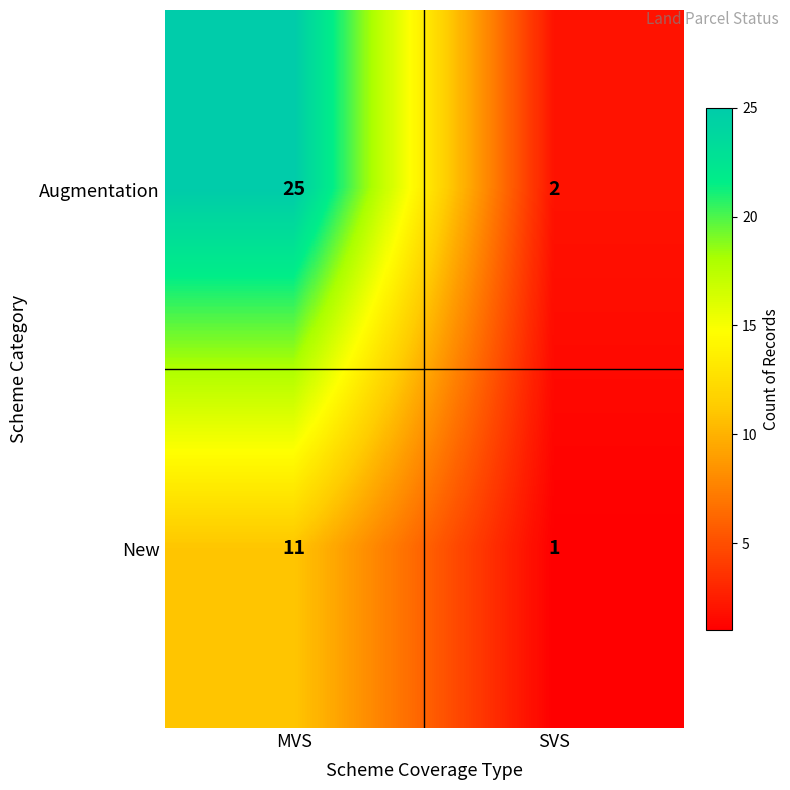

At MVS, list the series in order from largest to smallest.

Augmentation, New